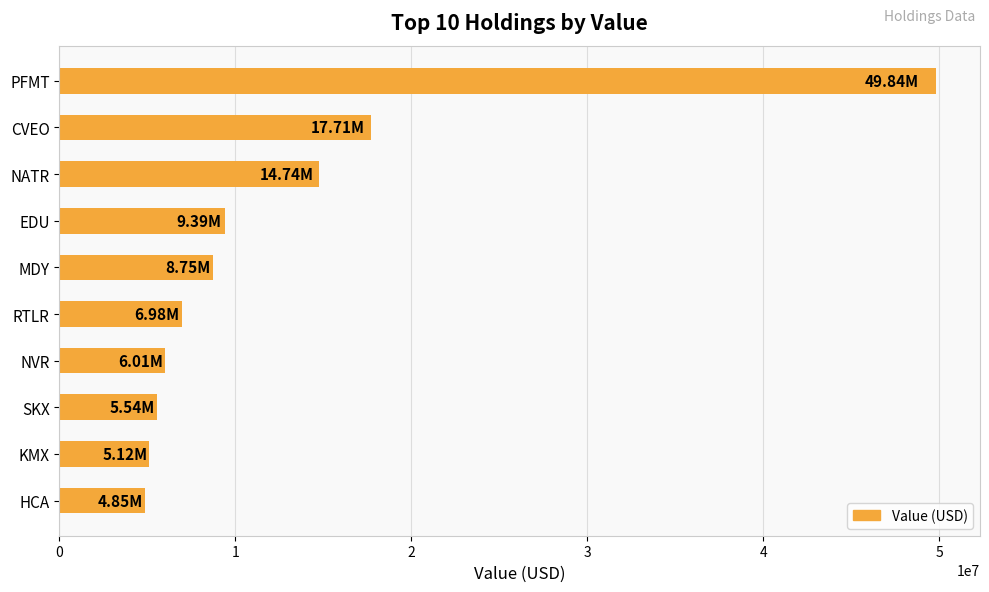

Does the chart contain stacked bars?

No